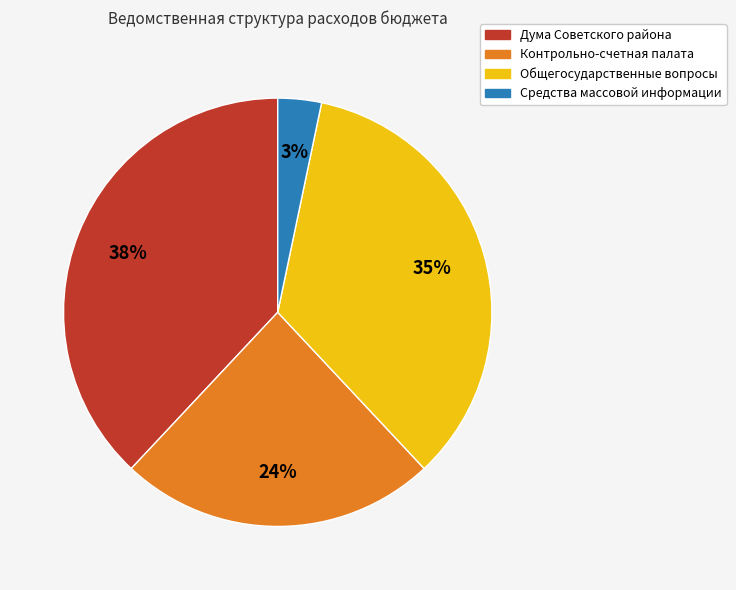

Do Контрольно-счетная палата and Дума Советского района together represent more than half of the pie?

Yes